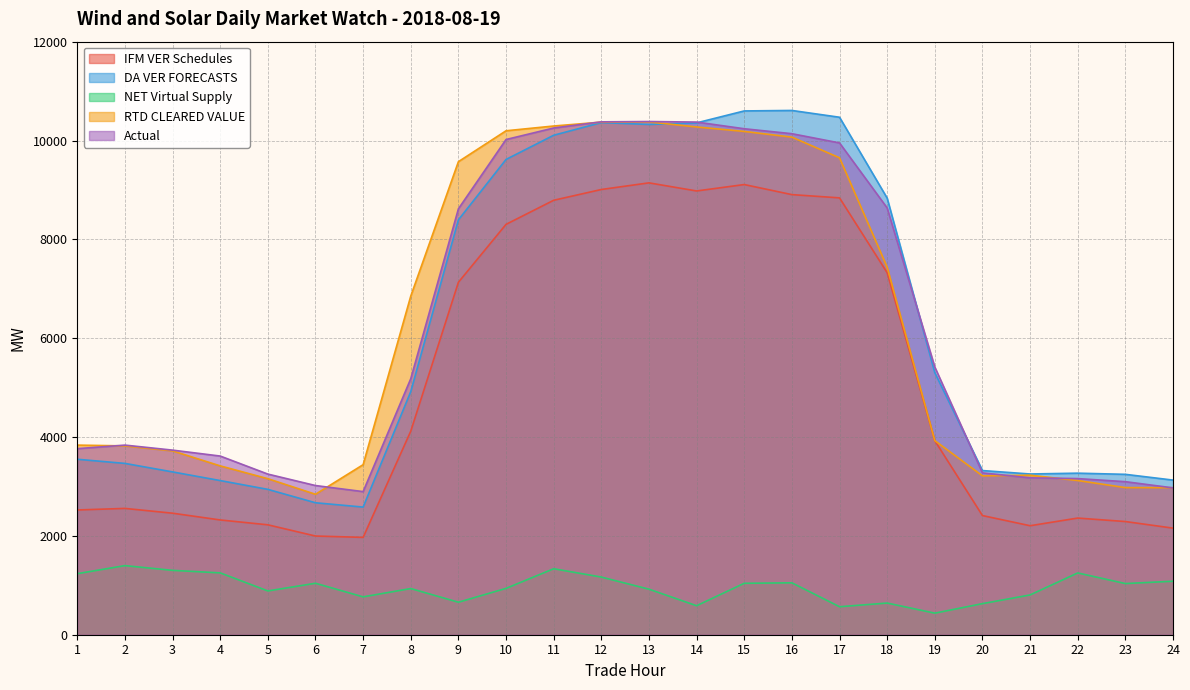

Reading left to right, extract all data points from this chart.

IFM VER Schedules: 1=2524.1	2=2555.9	3=2458.9	4=2322.2	5=2224.0	6=1996.9	7=1969.7	8=4118.8	9=7131.6	10=8303.5	11=8790.8	12=9008.8	13=9143.1	14=8979.1	15=9108.9	16=8905.1	17=8839.4	18=7324.5	19=3925.9	20=2411.2	21=2205.4	22=2360.5	23=2290.2	24=2156.8
DA VER FORECASTS: 1=3550.1	2=3466.5	3=3294.3	4=3119.0	5=2941.1	6=2670.0	7=2582.7	8=4918.8	9=8394.4	10=9616.8	11=10106.3	12=10362.3	13=10325.1	14=10356.8	15=10598.5	16=10608.0	17=10470.8	18=8833.9	19=5302.4	20=3321.7	21=3252.3	22=3268.8	23=3245.3	24=3128.8
NET Virtual Supply: 1=1235.2	2=1398.2	3=1302.5	4=1251.4	5=885.9	6=1041.1	7=766.1	8=934.2	9=657.7	10=937.8	11=1335.1	12=1166.5	13=921.4	14=586.8	15=1040.7	16=1050.1	17=566.4	18=640.8	19=436.2	20=628.8	21=805.0	22=1250.0	23=1035.2	24=1082.4
RTD CLEARED VALUE: 1=3836.7	2=3820.7	3=3720.0	4=3416.2	5=3156.9	6=2841.7	7=3440.6	8=6852.0	9=9571.6	10=10197.0	11=10293.4	12=10372.3	13=10375.9	14=10274.2	15=10183.9	16=10068.5	17=9650.1	18=7436.7	19=3927.9	20=3215.0	21=3227.7	22=3120.5	23=2977.1	24=2975.9
Actual: 1=3764.7	2=3836.6	3=3735.1	4=3615.2	5=3250.2	6=3018.6	7=2895.7	8=5180.4	9=8617.9	10=10020.0	11=10252.9	12=10377.6	13=10384.0	14=10373.2	15=10237.9	16=10137.9	17=9951.1	18=8635.0	19=5416.5	20=3274.7	21=3174.7	22=3159.1	23=3096.8	24=2971.0